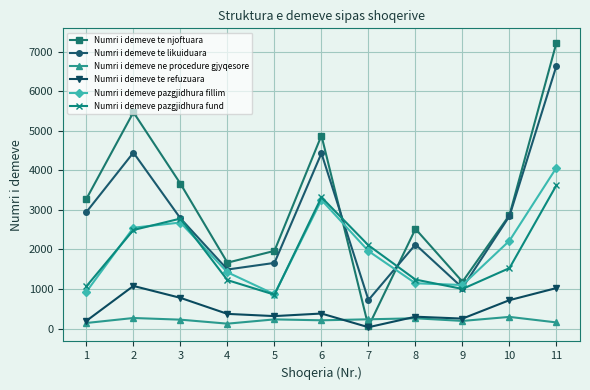

The value of Numri i demeve te njoftuara at 2 is 3186. True or false?

False